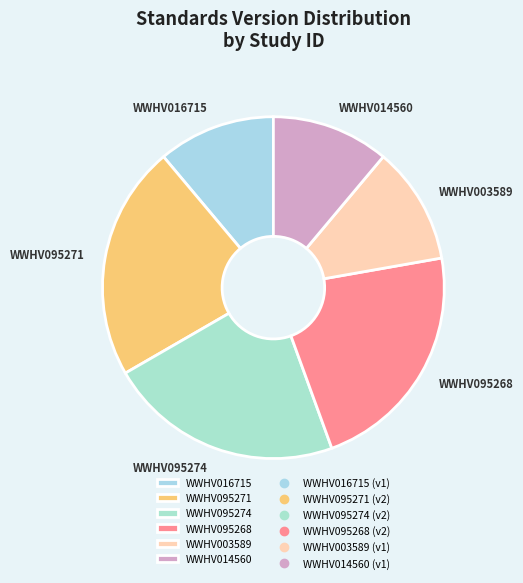

What is the ratio of the value at WWHV095271 to the value at WWHV095274?

1.0